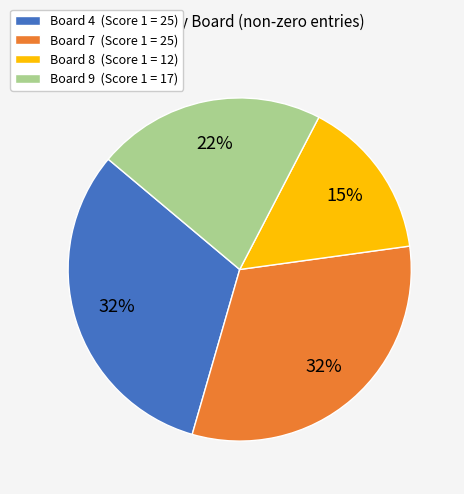

Do Board 4 (Score 1 = 25) and Board 7 (Score 1 = 25) together represent more than half of the pie?

Yes